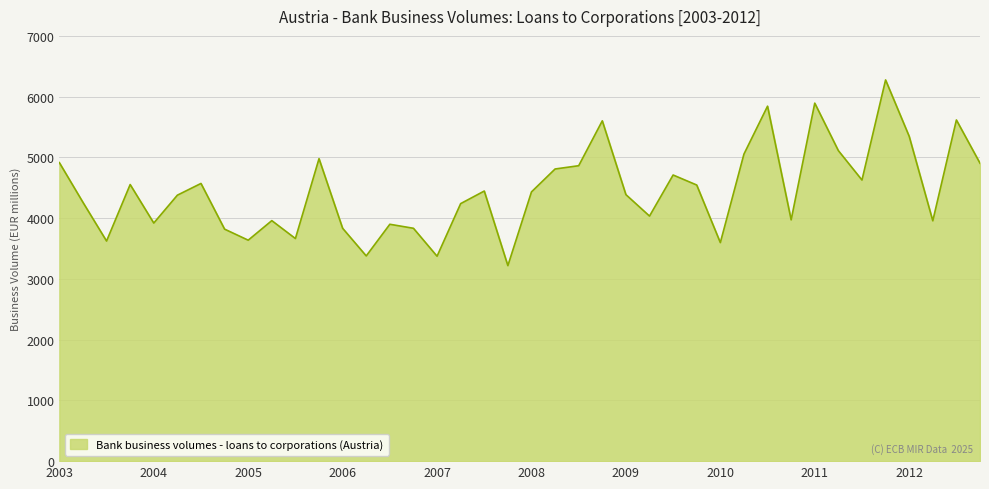

What is the minimum value shown in the chart?

3218